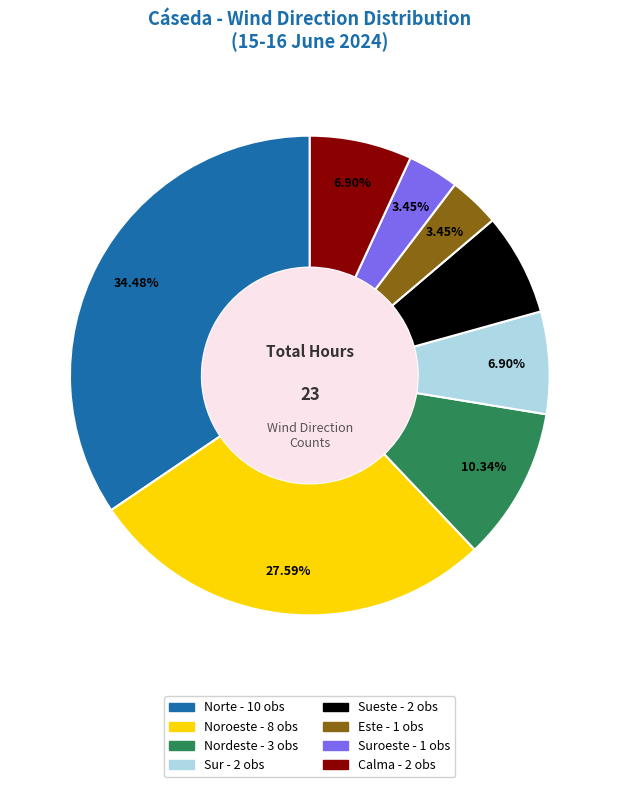

Is there any slice that represents more than half of the pie?

No